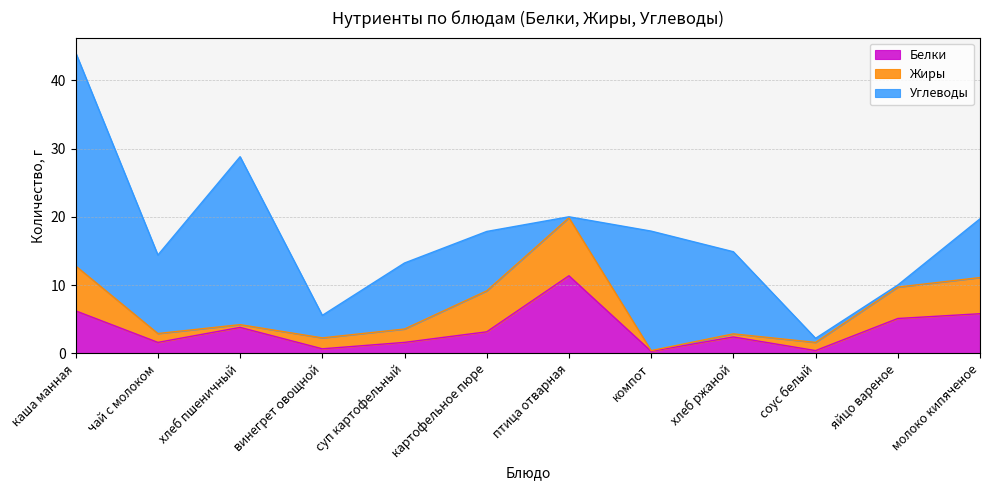

What is the sum of all Белки values?

42.4